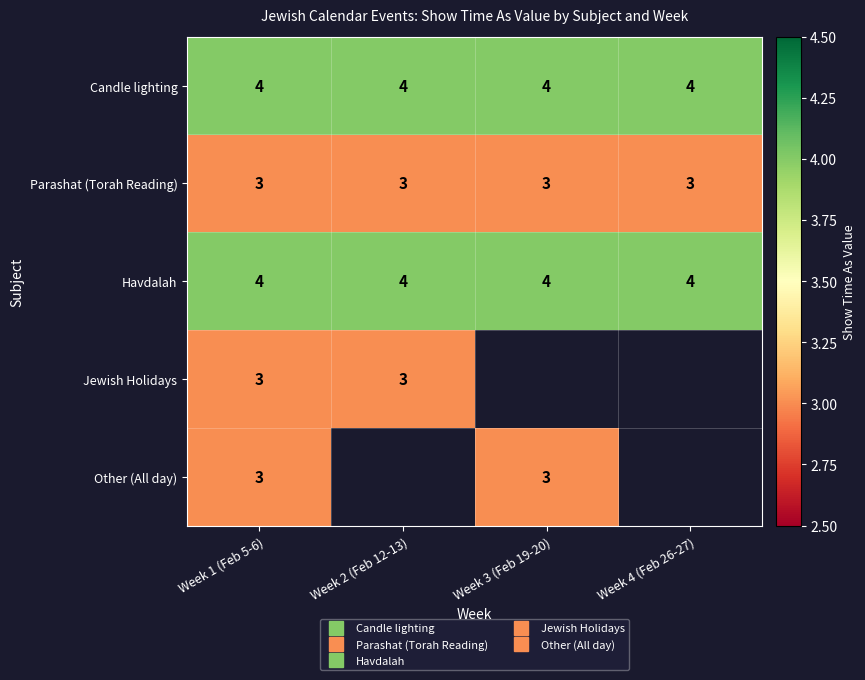

List the labels in order of Havdalah value, smallest first.

Week 1 (Feb 5-6), Week 2 (Feb 12-13), Week 3 (Feb 19-20), Week 4 (Feb 26-27)